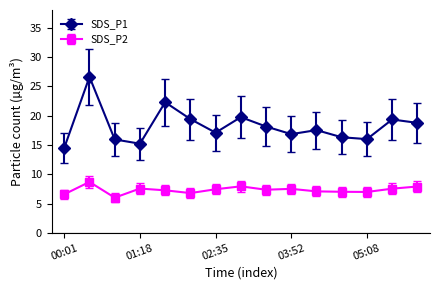

How many lines are shown in the chart?

2